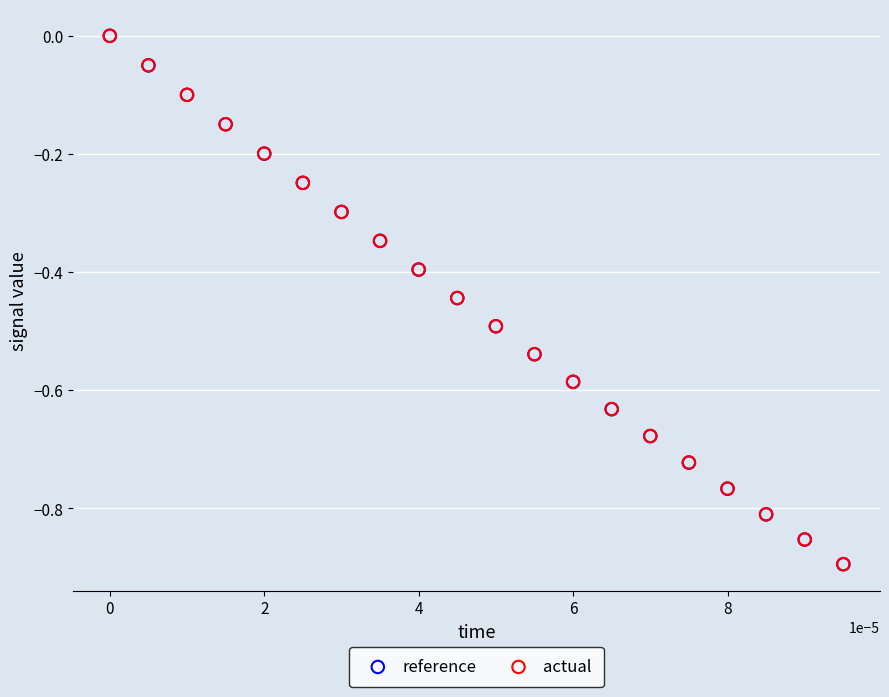

Which series has the widest spread of Y values?

reference